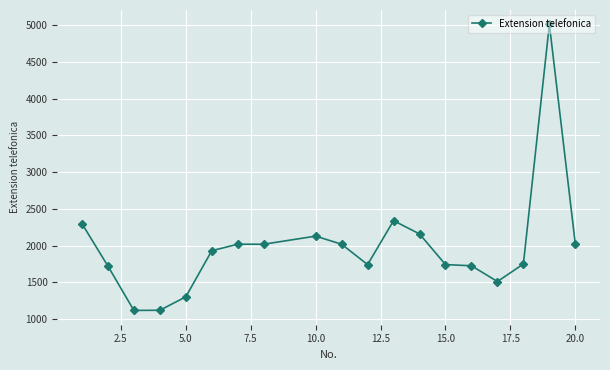

Does the chart have visible grid lines?

Yes